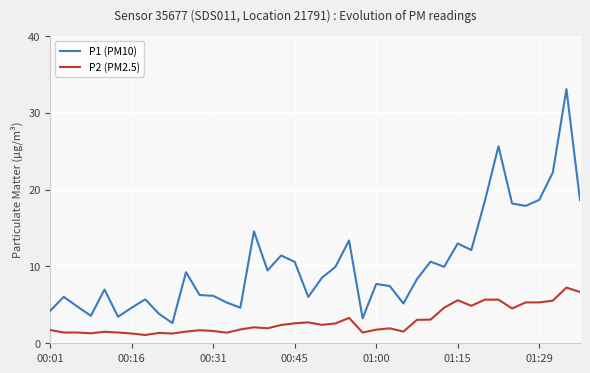

Rank the series at 39 from highest to lowest value.

P1 (PM10), P2 (PM2.5)